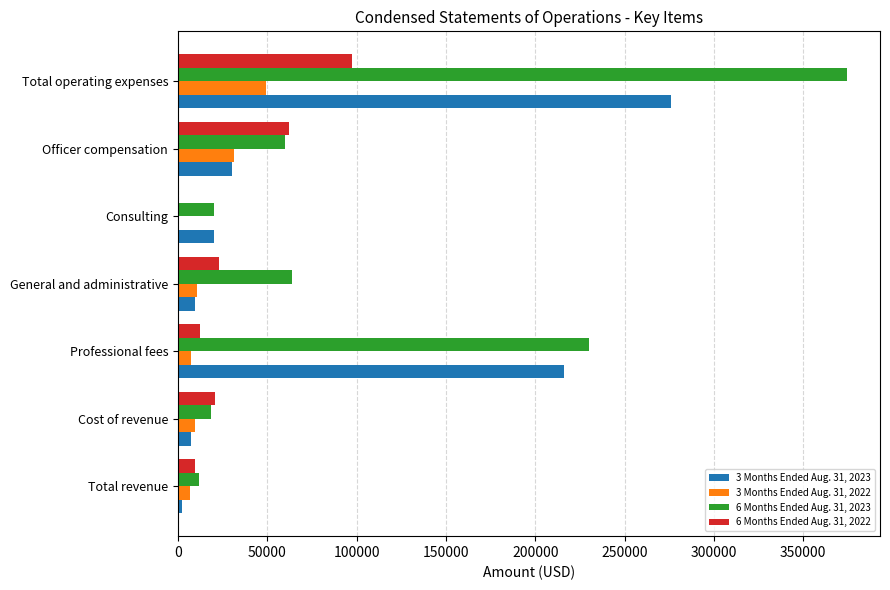

Which category has the highest value across all series?

Total operating expenses